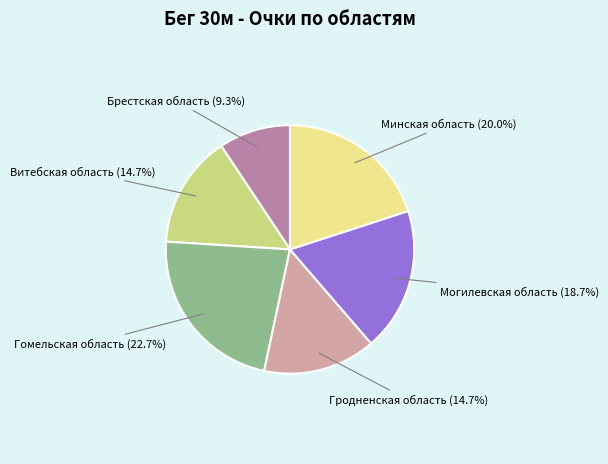

Is there any slice that represents more than half of the pie?

No